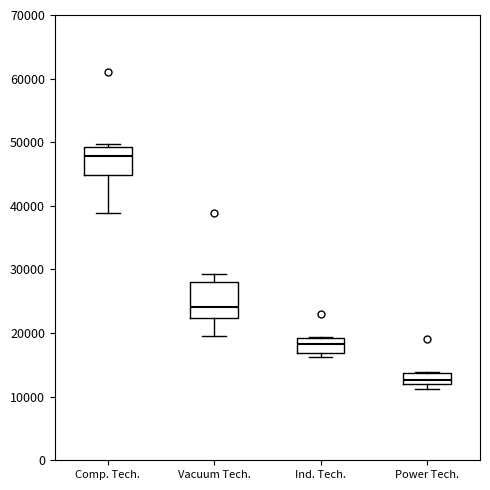

Reading left to right, transcribe this box plot: for each box, give where its median line is, the range the box spans, and where its two whiskers end, as read against the y-axis. The values are not printed on the chart, so give them approximately, as read against the axis.

Comp. Tech.: median 48000, box 45000 to 49000, whiskers 39000 to 50000
Vacuum Tech.: median 24000, box 22000 to 28000, whiskers 20000 to 29000
Ind. Tech.: median 18000, box 17000 to 19000, whiskers 16000 to 19000
Power Tech.: median 13000, box 12000 to 14000, whiskers 11000 to 14000